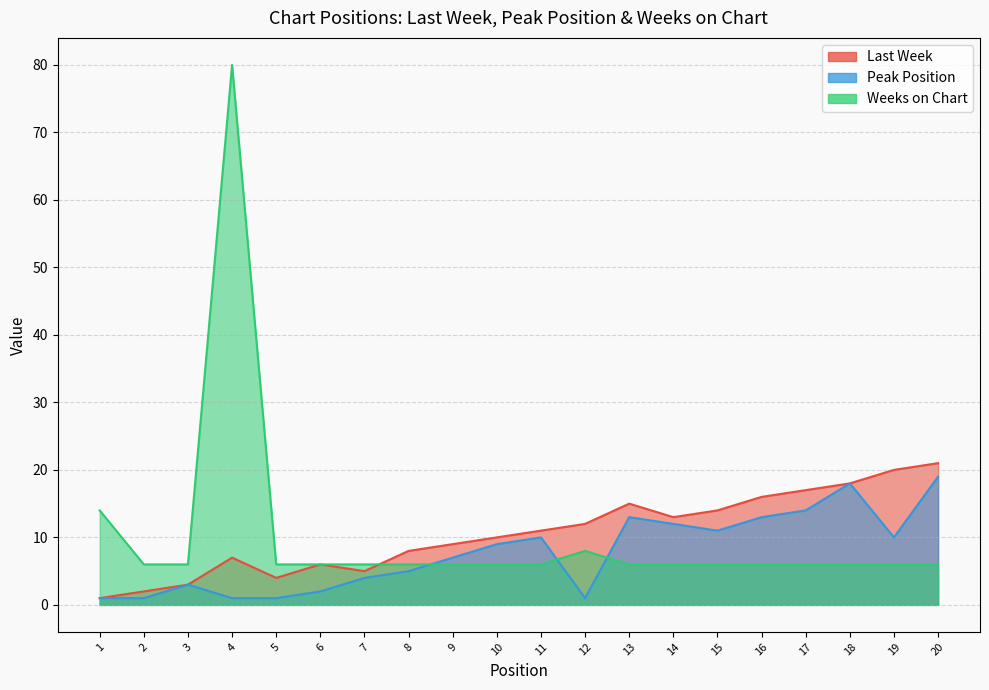

How many lines are shown in the chart?

3